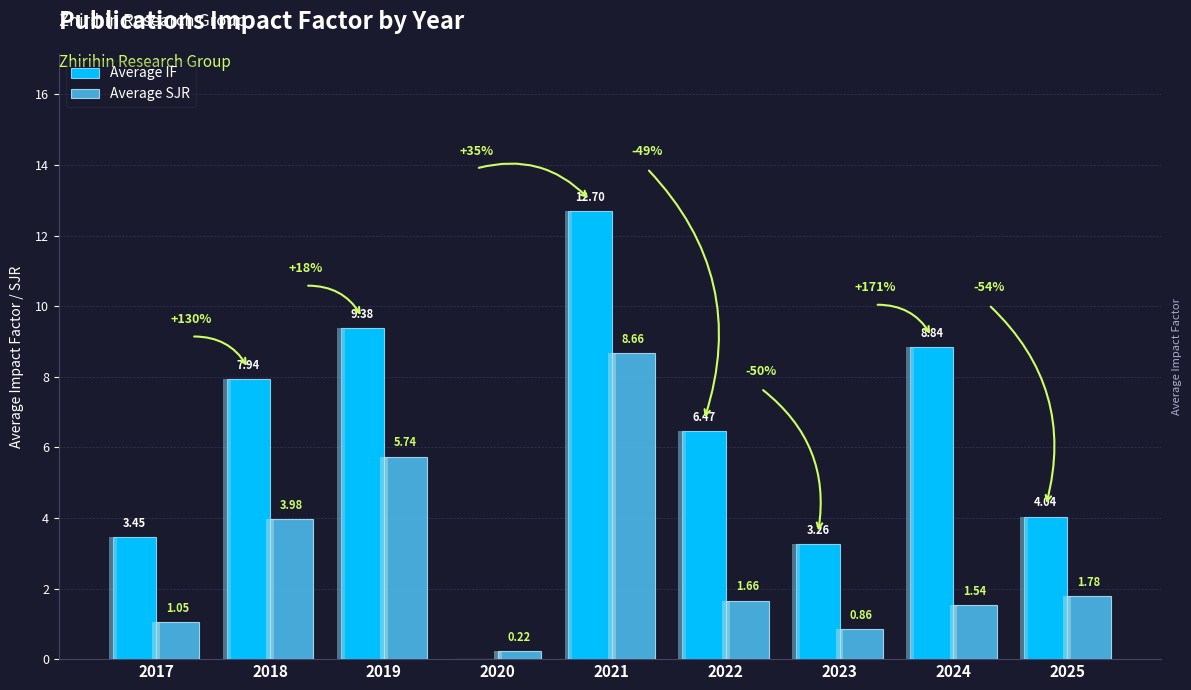

Between 2017 and 2019, which series saw the biggest shift?

Average IF